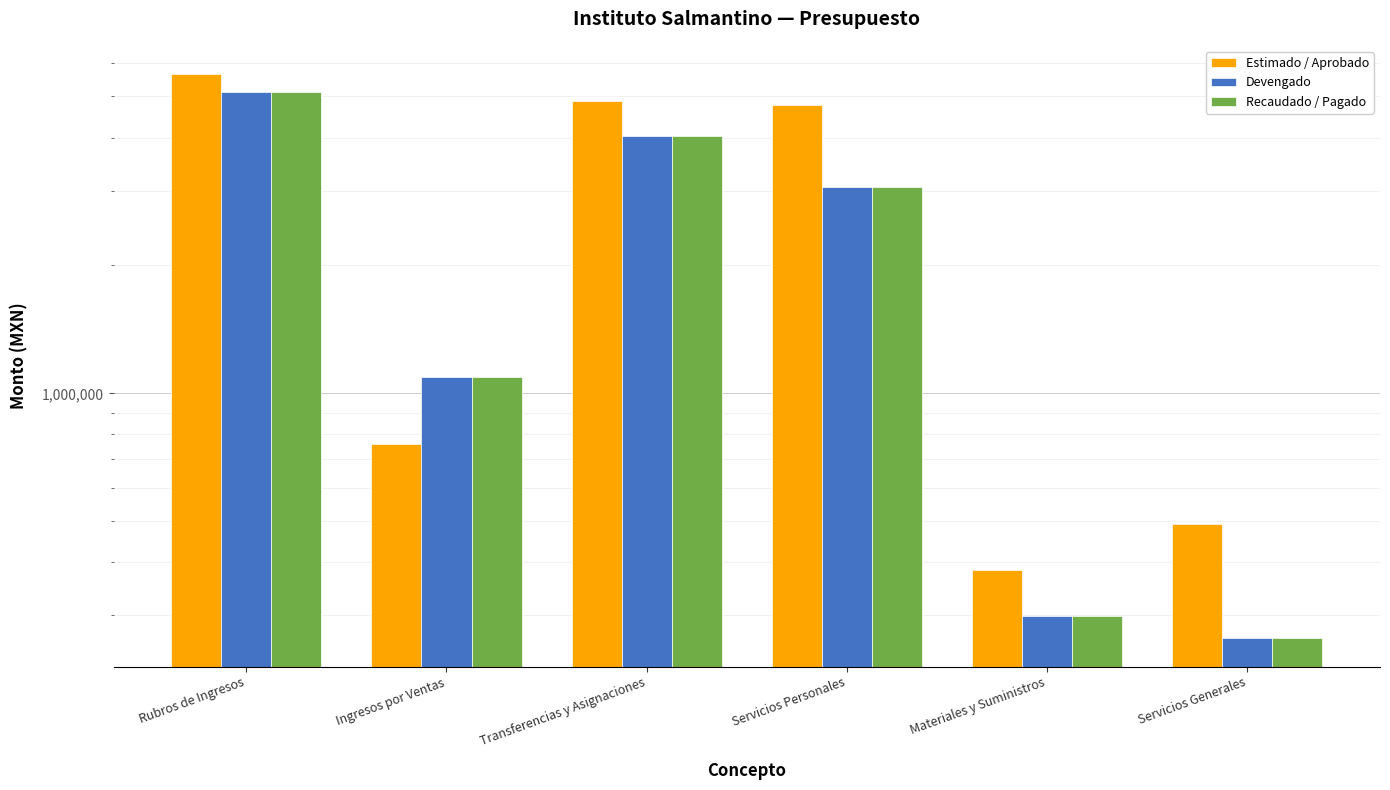

How many bars are there in total?

18